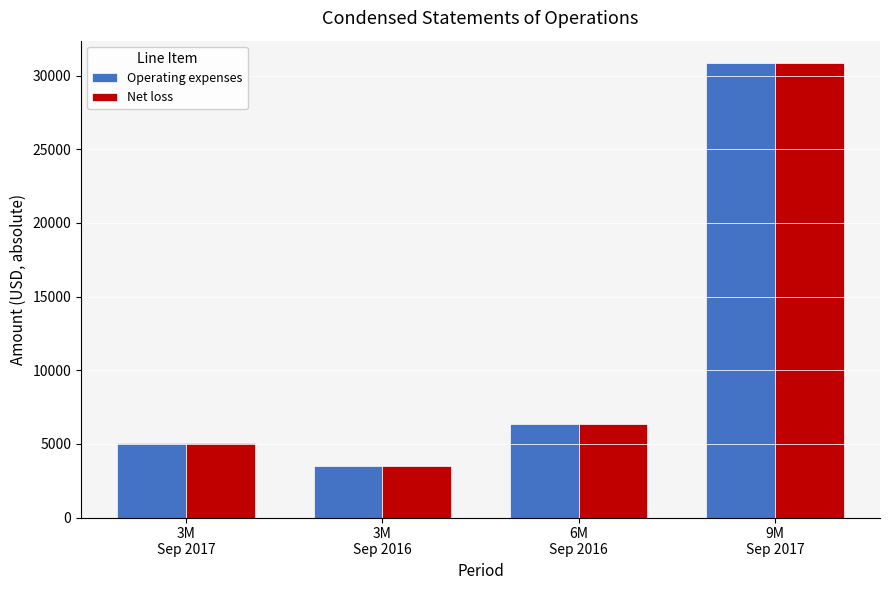

At which category does the chart reach its minimum across all series?

3M
Sep 2016